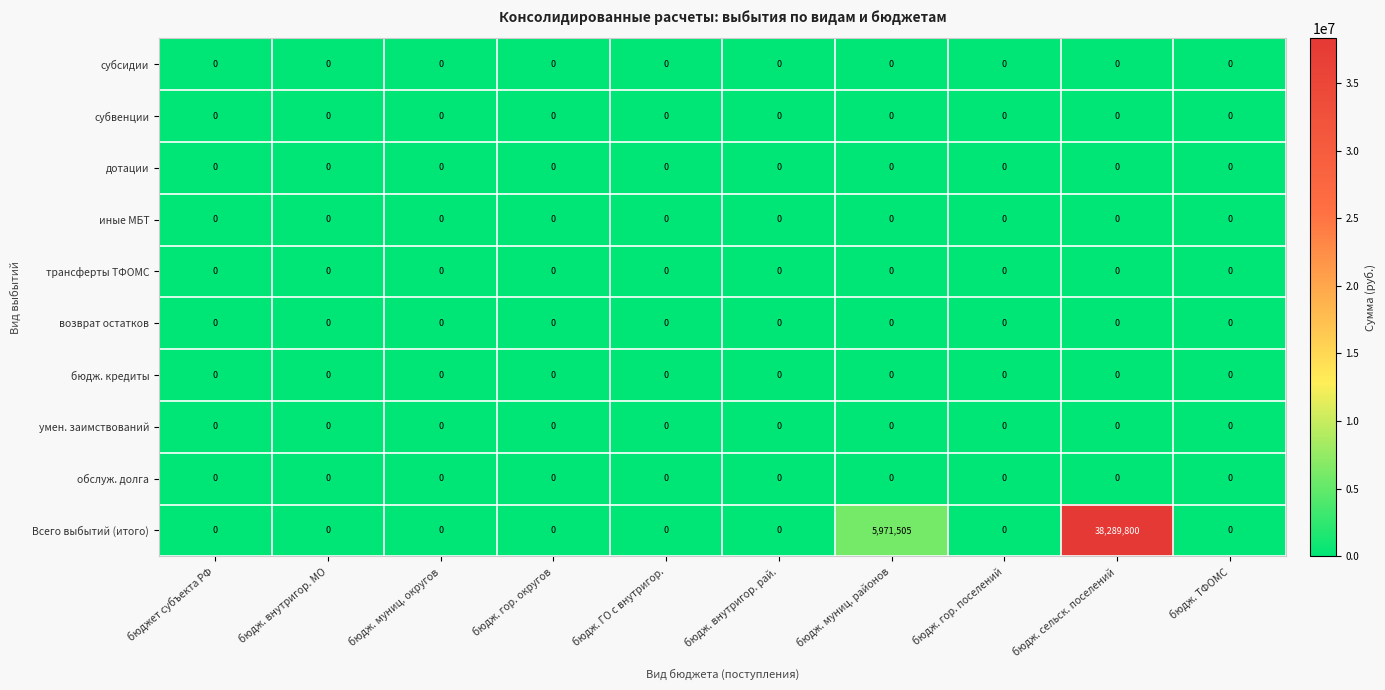

What is the maximum value shown in the chart?

38289800